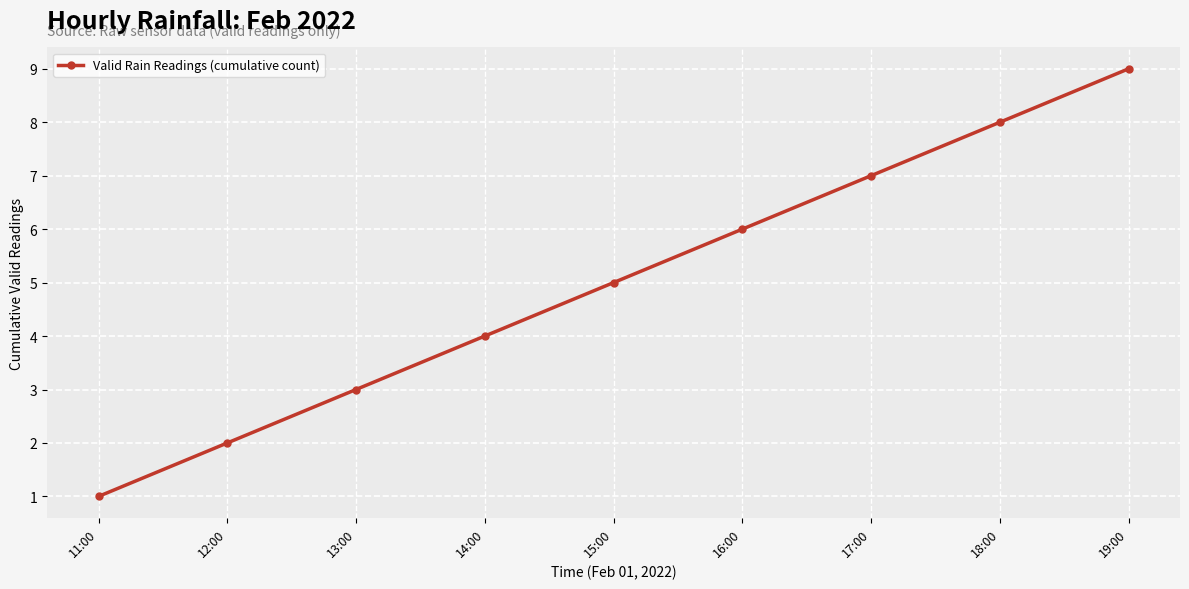

Which category has the highest value across all series?

19:00